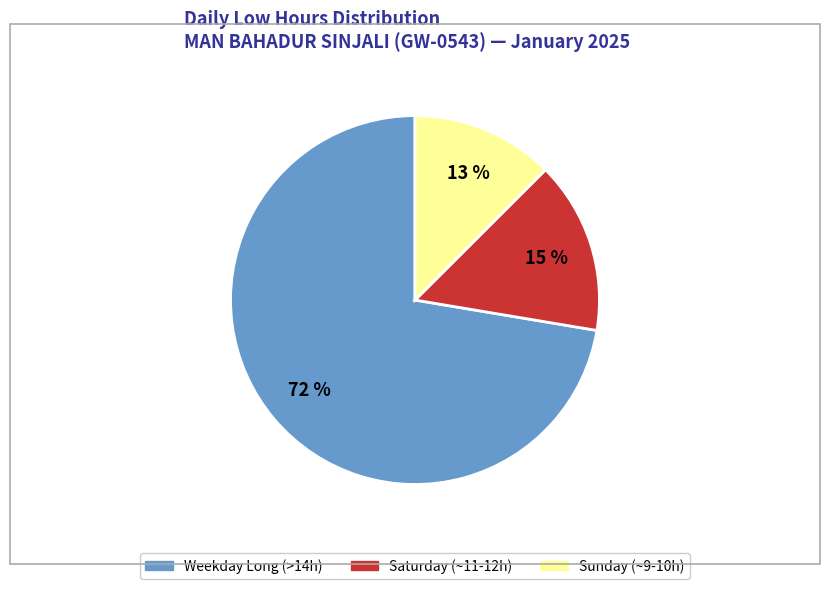

How many slices are in this pie chart?

3